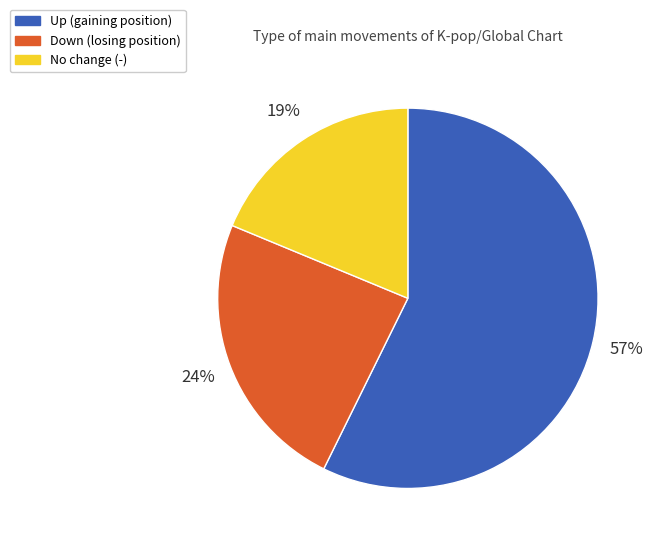

Does No change (-) represent more than half of the total?

No